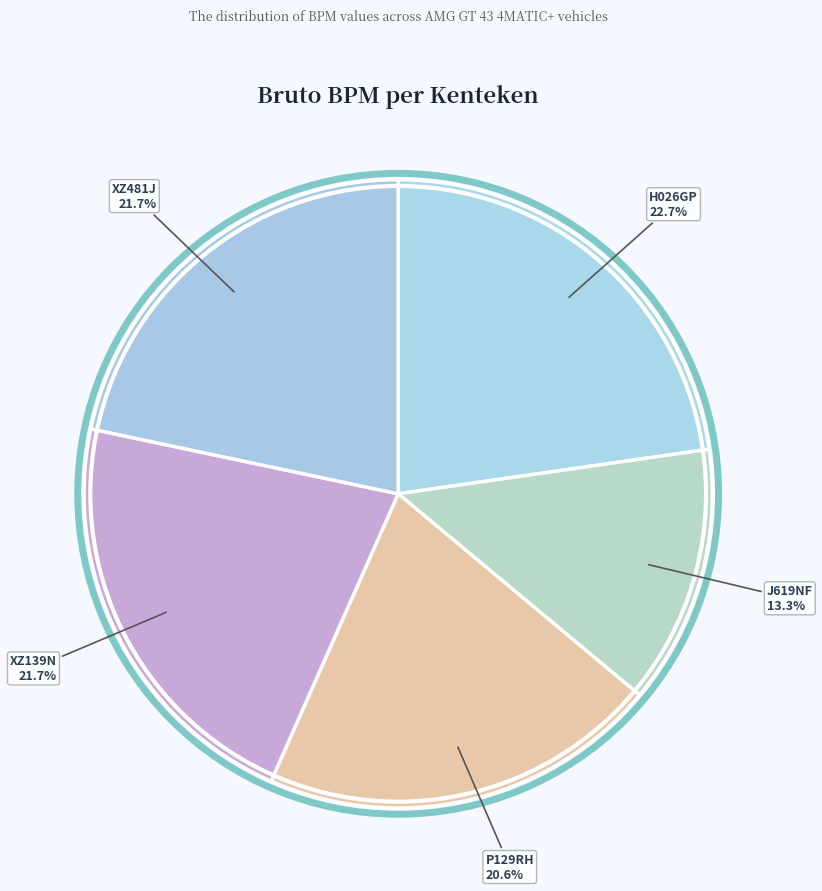

Combined, do H026GP and J619NF account for over 50%?

No